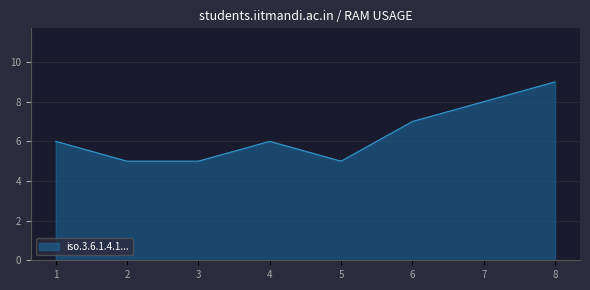

What is the difference between the maximum and minimum values?

4